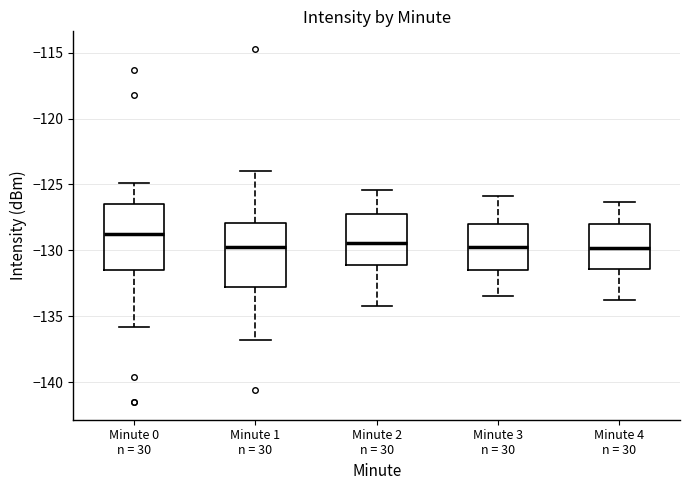

Reading left to right, read every box against the y-axis: the position of its median line, the range the box covers, and the ends of its whiskers. The values are not printed on the chart, so give them approximately, as read against the axis.

Minute 0 n = 30: median -128.5, box -131.5 to -126.5, whiskers -136.0 to -125.0
Minute 1 n = 30: median -130.0, box -133.0 to -128.0, whiskers -137.0 to -124.0
Minute 2 n = 30: median -129.5, box -131.0 to -127.5, whiskers -134.0 to -125.5
Minute 3 n = 30: median -129.5, box -131.5 to -128.0, whiskers -133.5 to -126.0
Minute 4 n = 30: median -130.0, box -131.5 to -128.0, whiskers -134.0 to -126.5